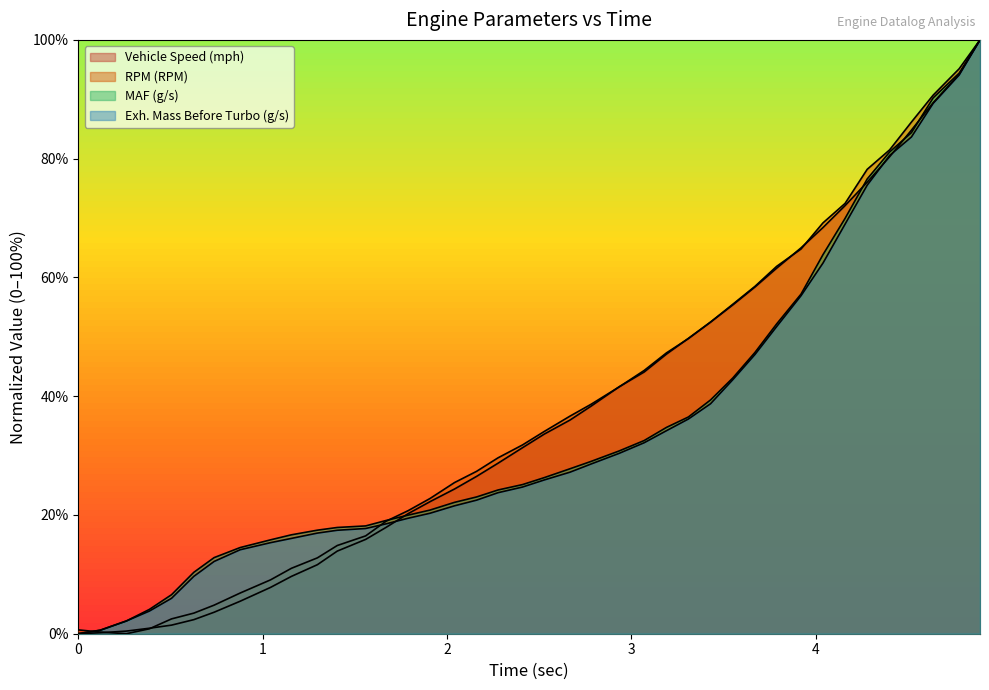

What value does the Vehicle Speed (mph) series have at 8?

7.8